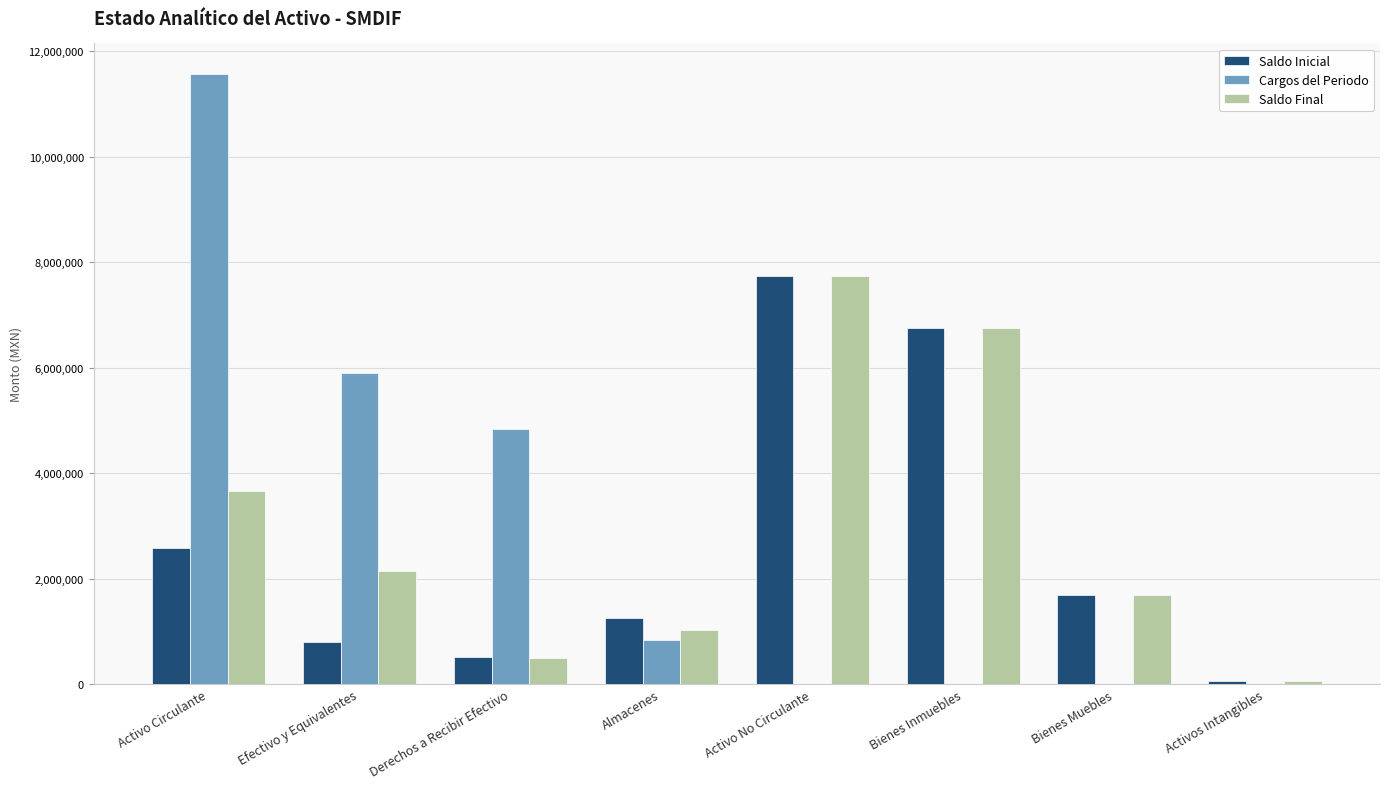

At which category does the chart reach its peak across all series?

Activo Circulante